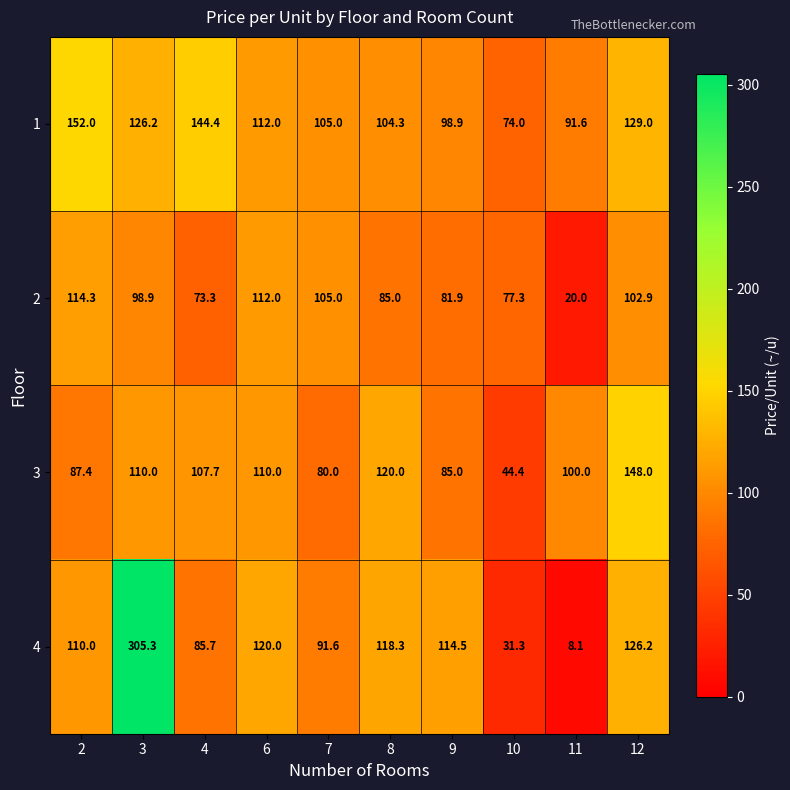

At which label is 3 closest to 96?

11